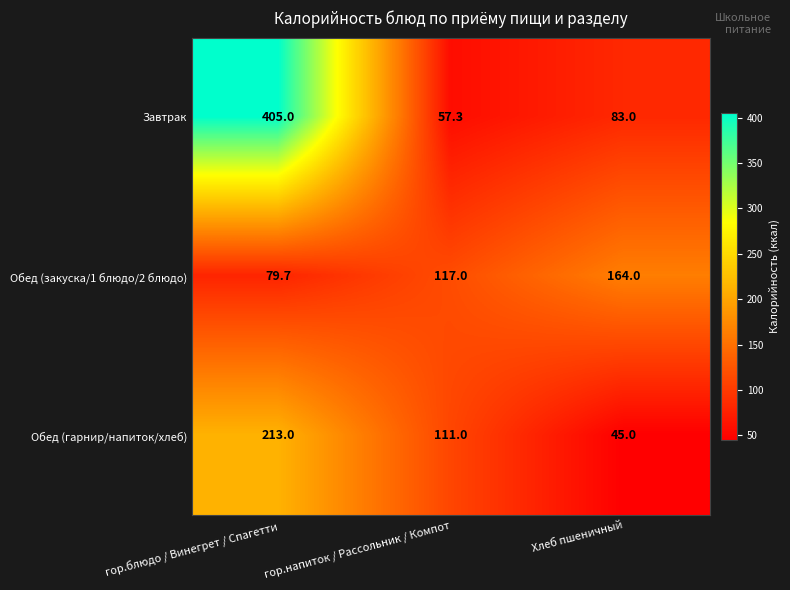

Reading left to right, list all the values displayed in this chart.

Завтрак: 405.0	57.3	83.0
Обед (закуска/1 блюдо/2 блюдо): 79.7	117.0	164.0
Обед (гарнир/напиток/хлеб): 213.0	111.0	45.0